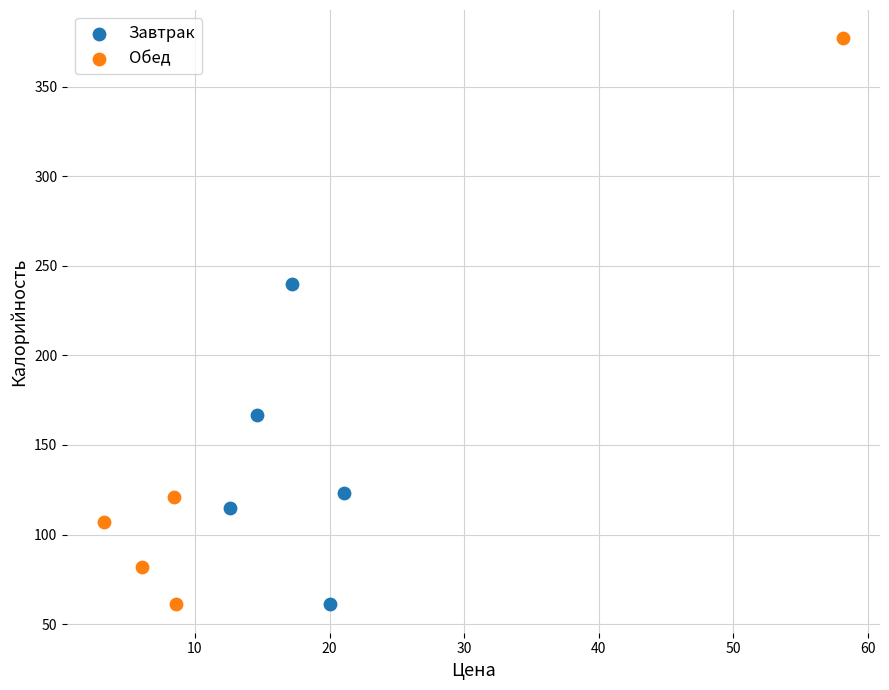

Which series contains the highest Y value?

Обед